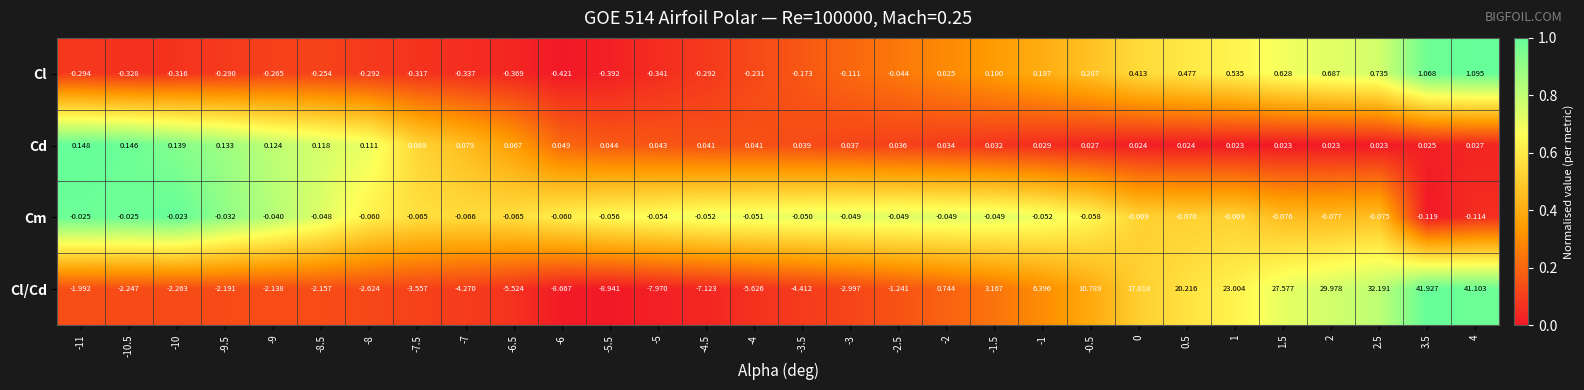

Is the value of Cl at -11 greater than the value of Cl/Cd at -1.5?

No